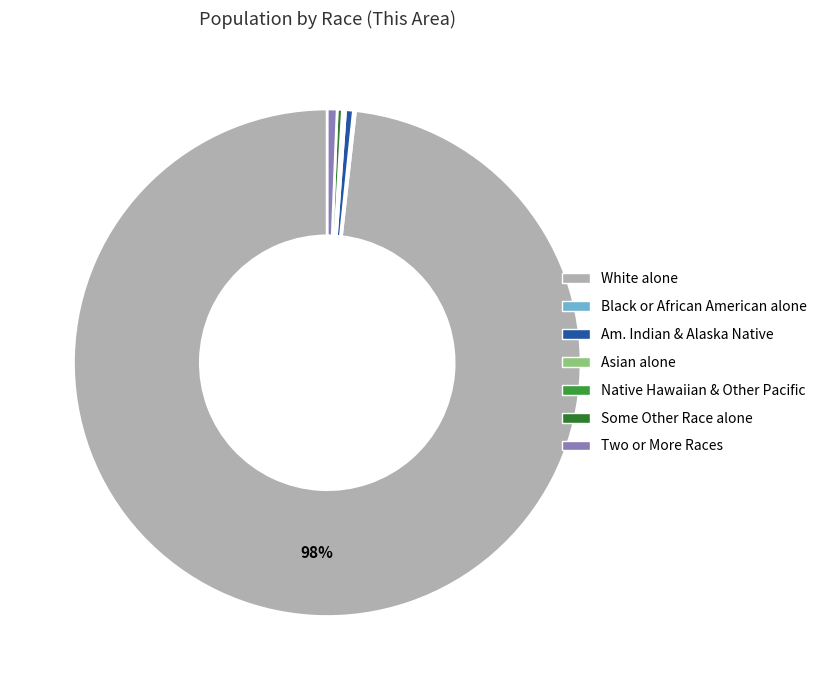

Which category has the smallest portion of the pie?

Native Hawaiian and Other Pacific Islander